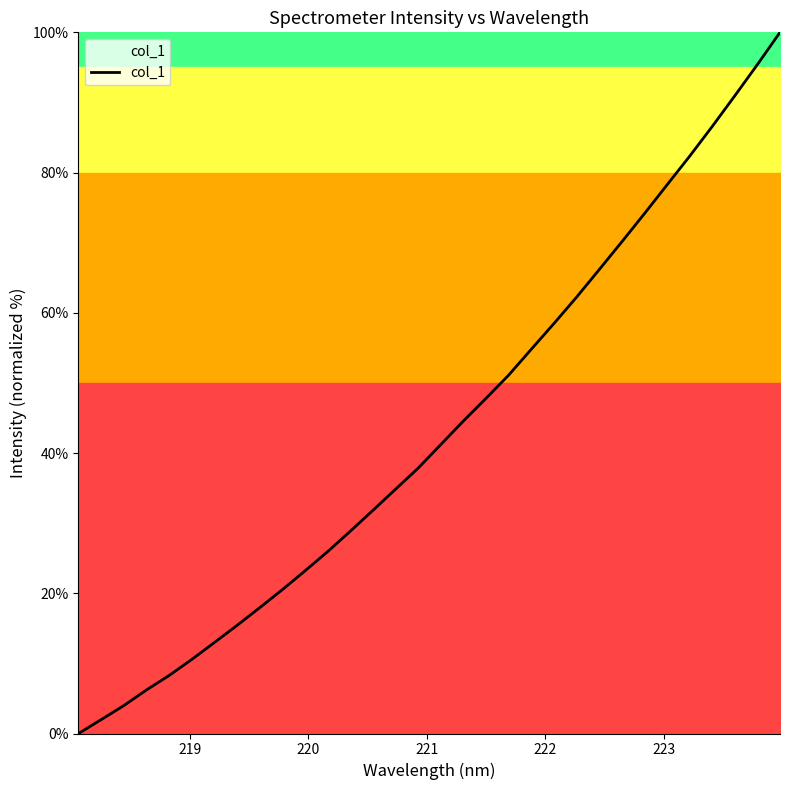

What is the greatest value displayed?

100.0